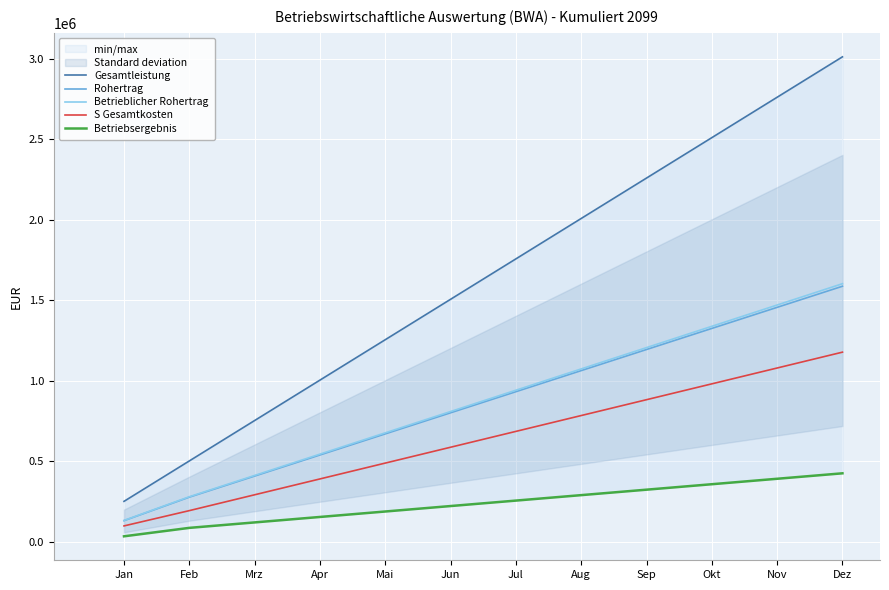

How many data points does each series have?

12